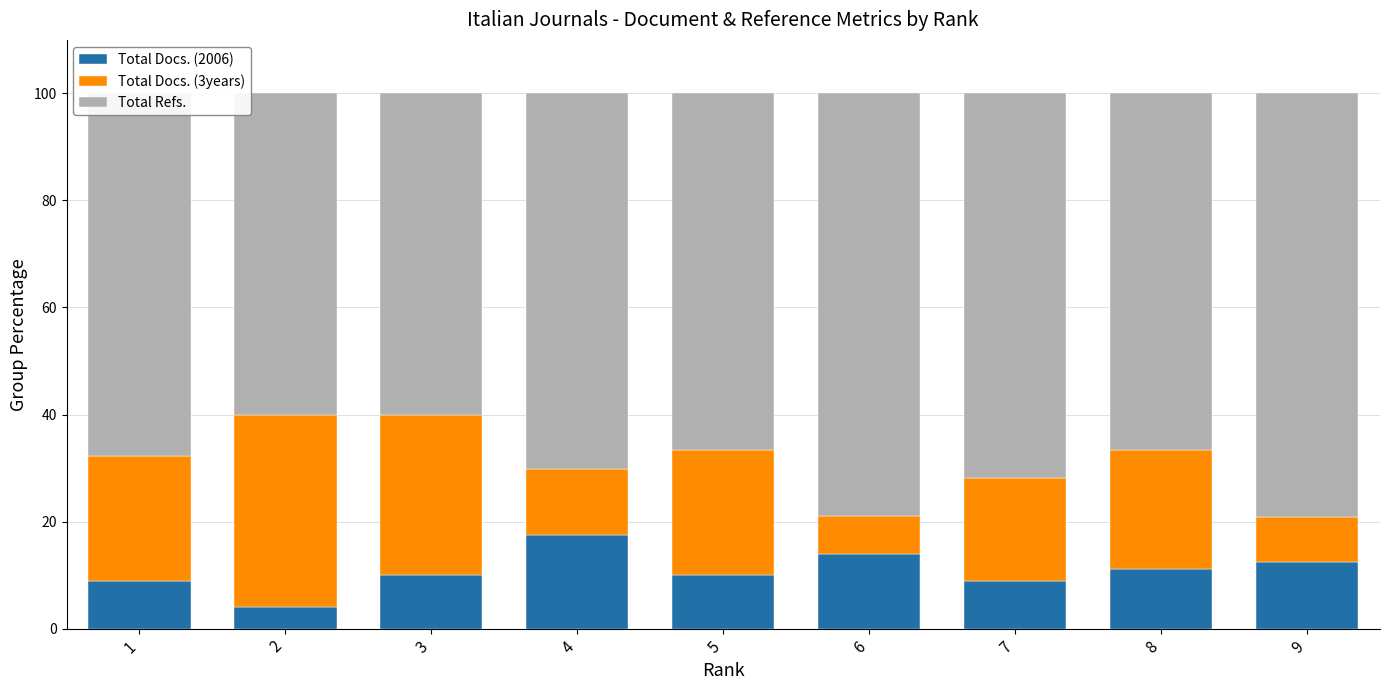

What is the average value of the Total Docs. (2006) series?

10.8